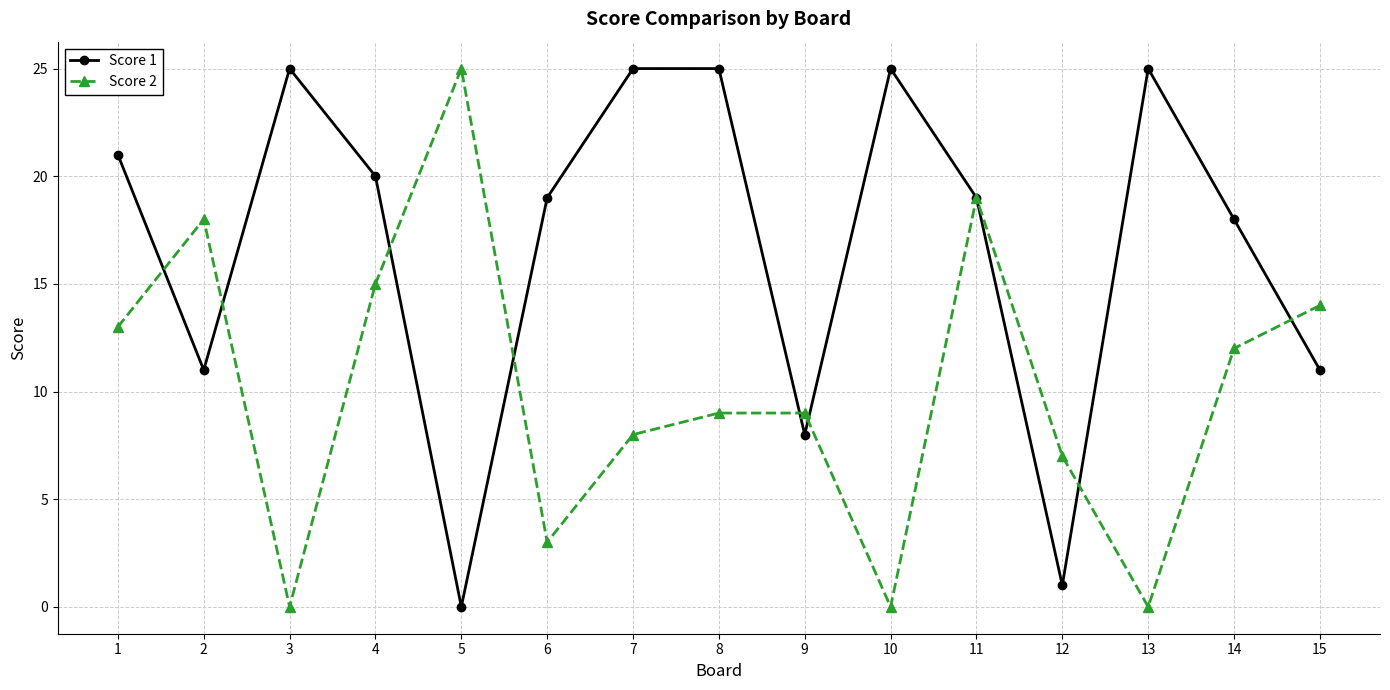

Where do Score 1 and Score 2 first cross each other?

1 and 2